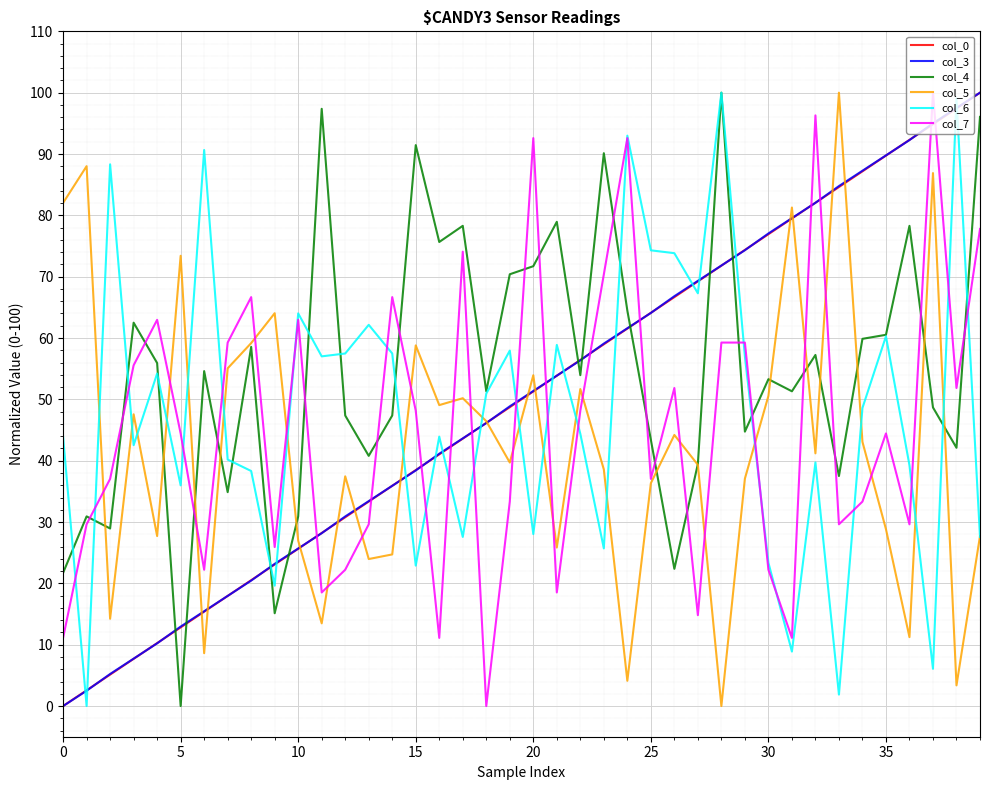

What is the highest value of the col_0 series?

100.0